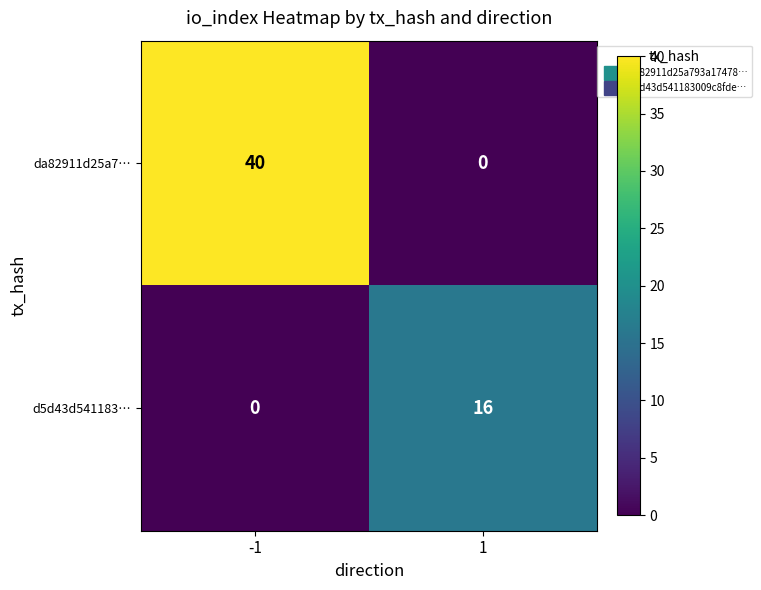

How many categories are shown in the chart?

2